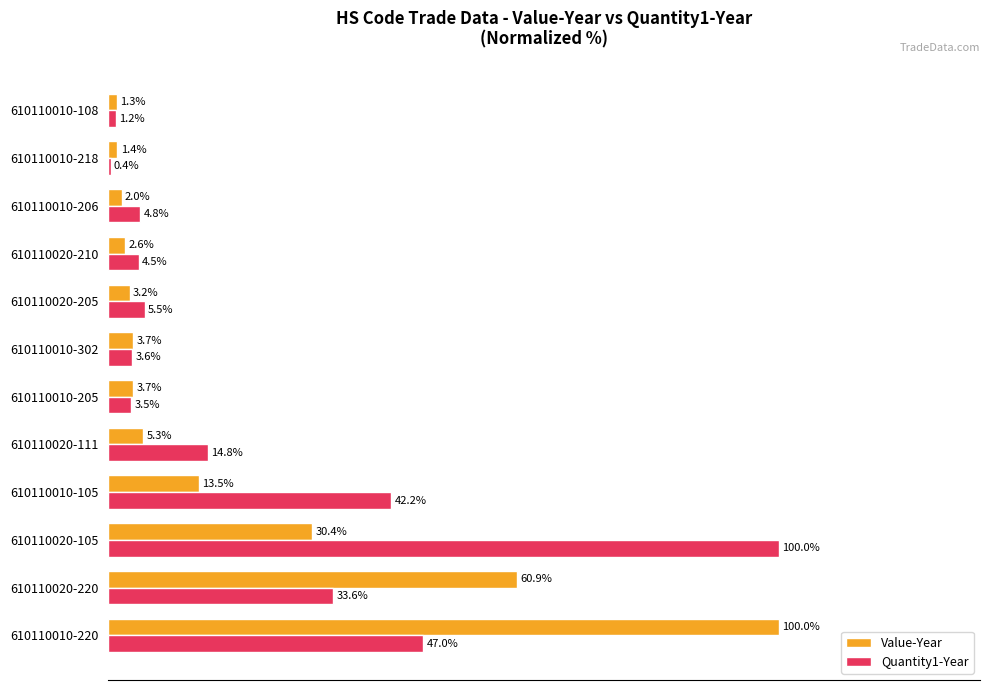

Which category has the highest value in the Quantity1-Year series?

610110020-105